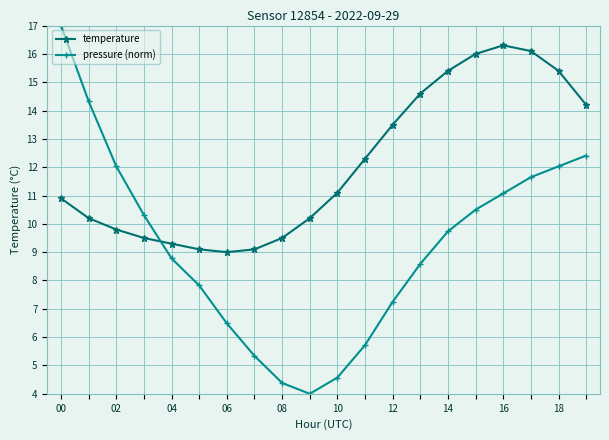

What is the value of the temperature point at the 20th from the left?

14.2